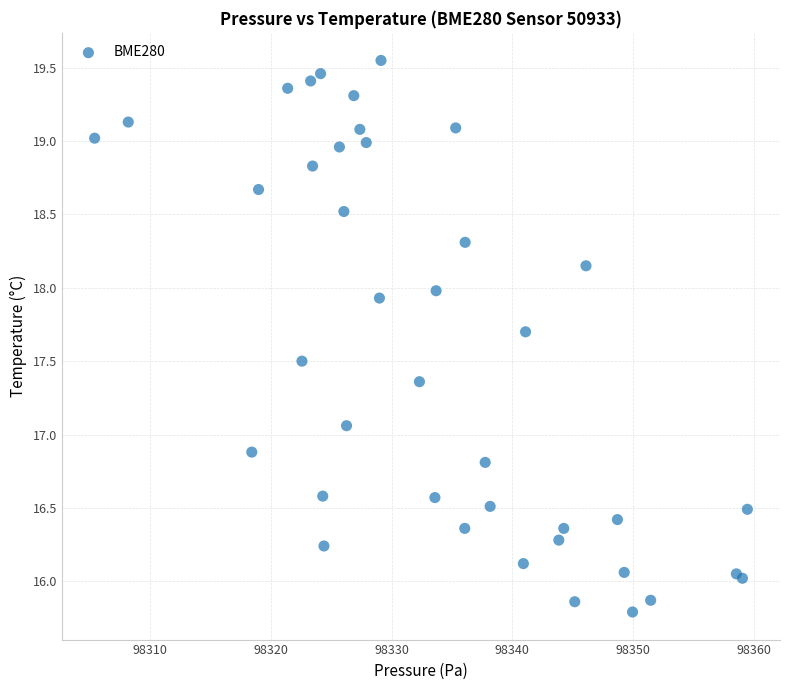

What Y value in the scatter plot is closest to 17?

17.1